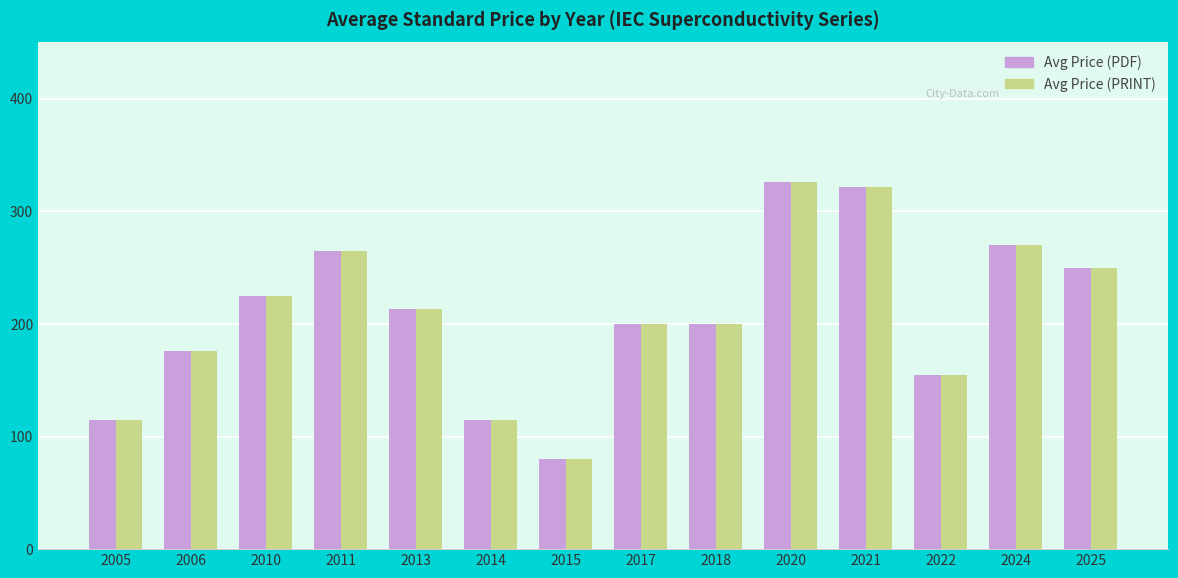

How many series are shown in this chart?

2